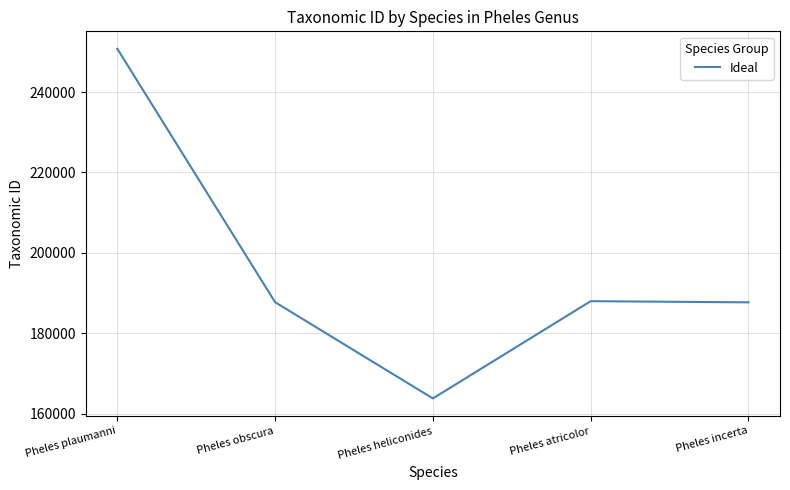

Which category has the lowest value across all series?

Pheles heliconides